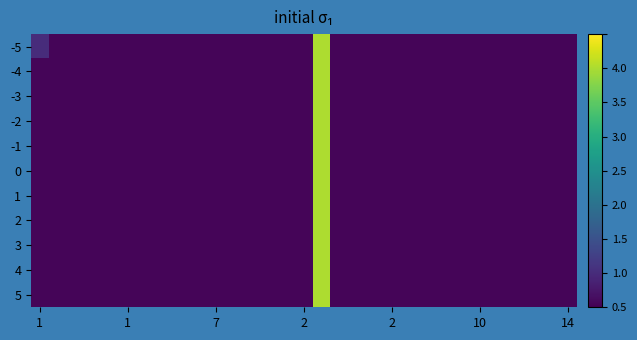

At how many categories does at least one series exceed 0?

31